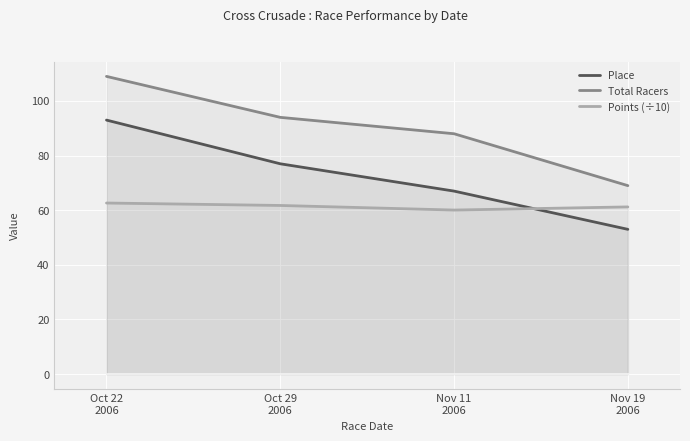

At which label is Points (÷10) closest to 61?

Nov 19
2006